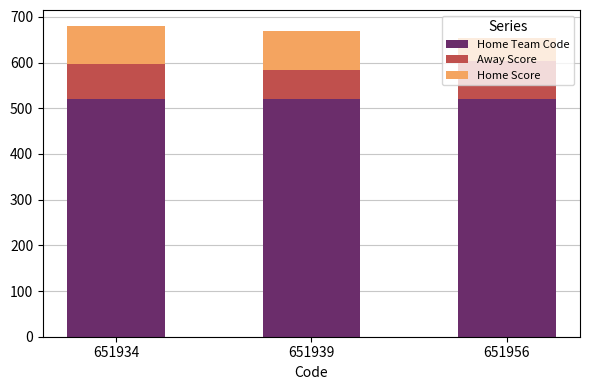

What is the maximum value for Home Team Code?

520